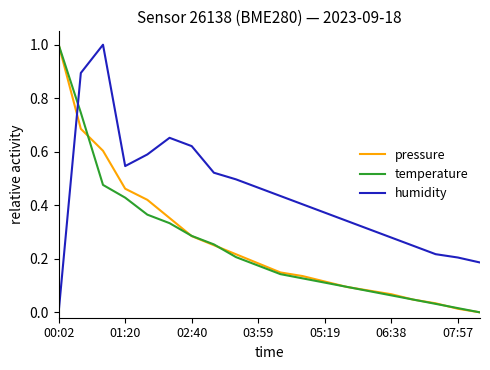

In humidity, how many points are lower than both neighbors (excluding endpoints)?

1